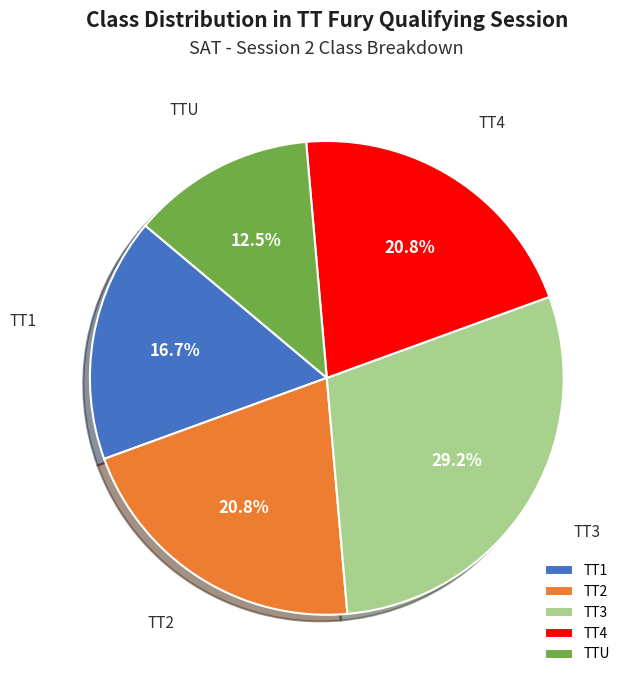

Combined, what portion of the pie is TT3 and TT4?

50.0%